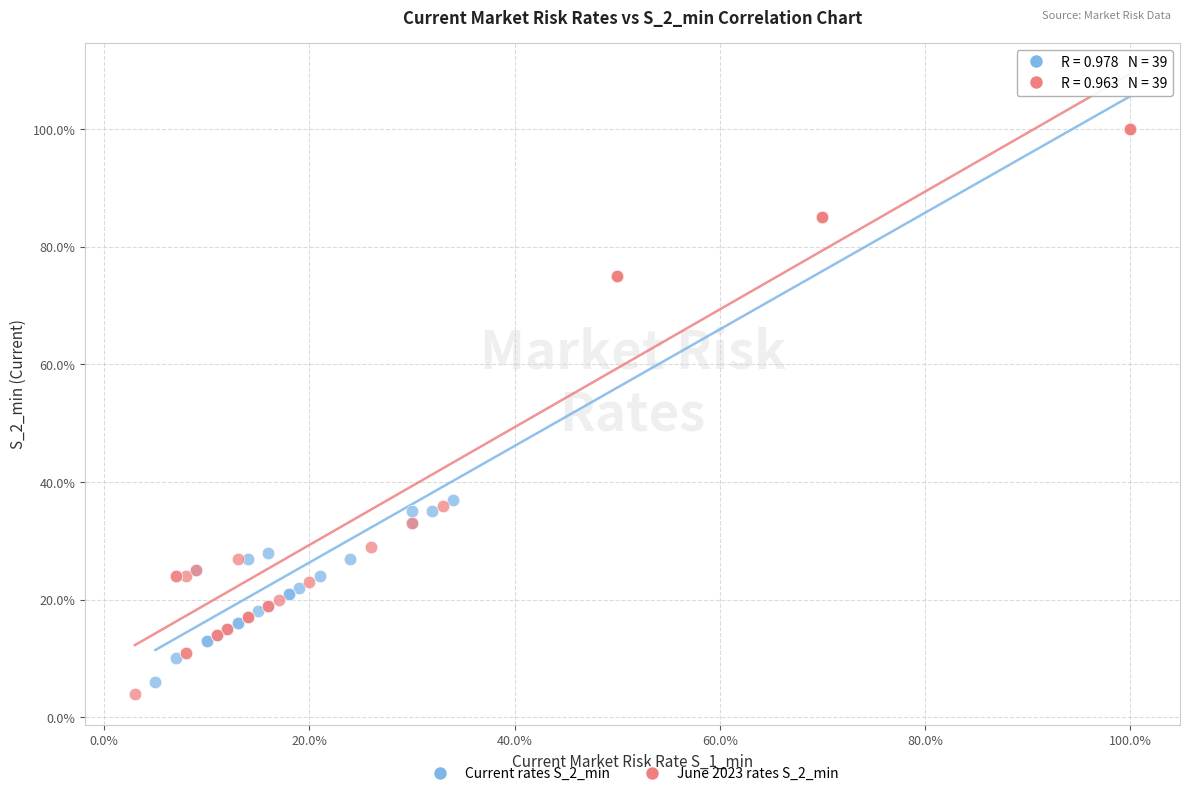

Which series contains the lowest Y value?

June 2023 rates S_2_min